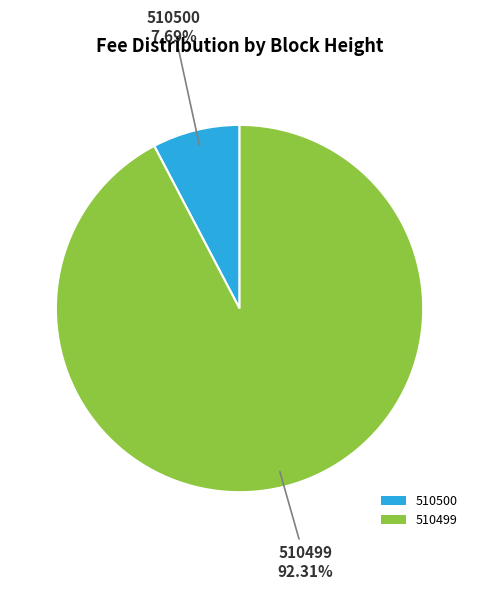

To the nearest percent, what is the difference between the 510500 and 510499 slice percentages?

85%